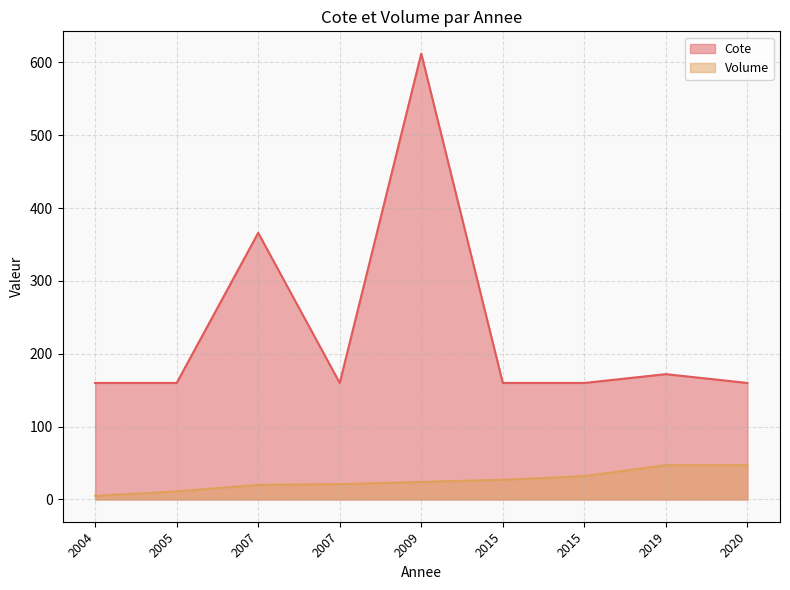

Is the value of Volume at 2007 greater than the value of Cote at 2019?

No